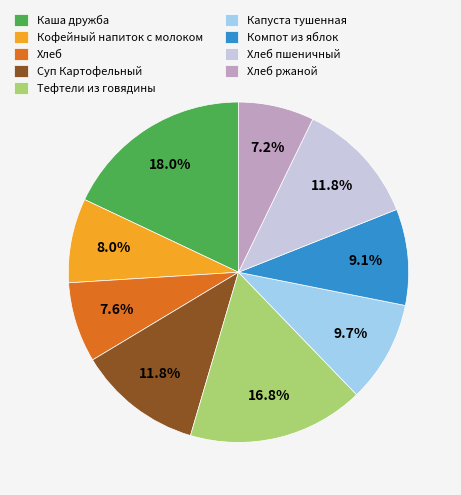

What is the largest slice in the pie chart?

Каша дружба